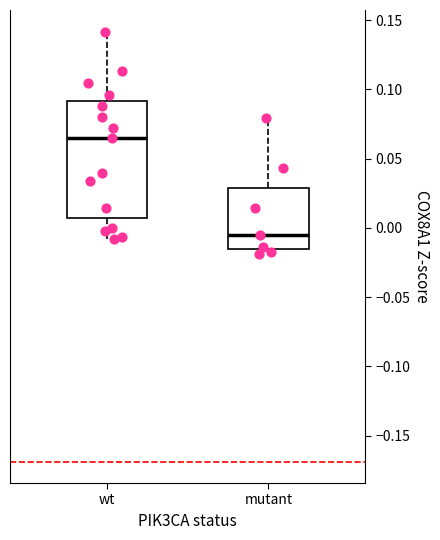

Which box is the tallest, from its lower edge to its upper edge?

wt